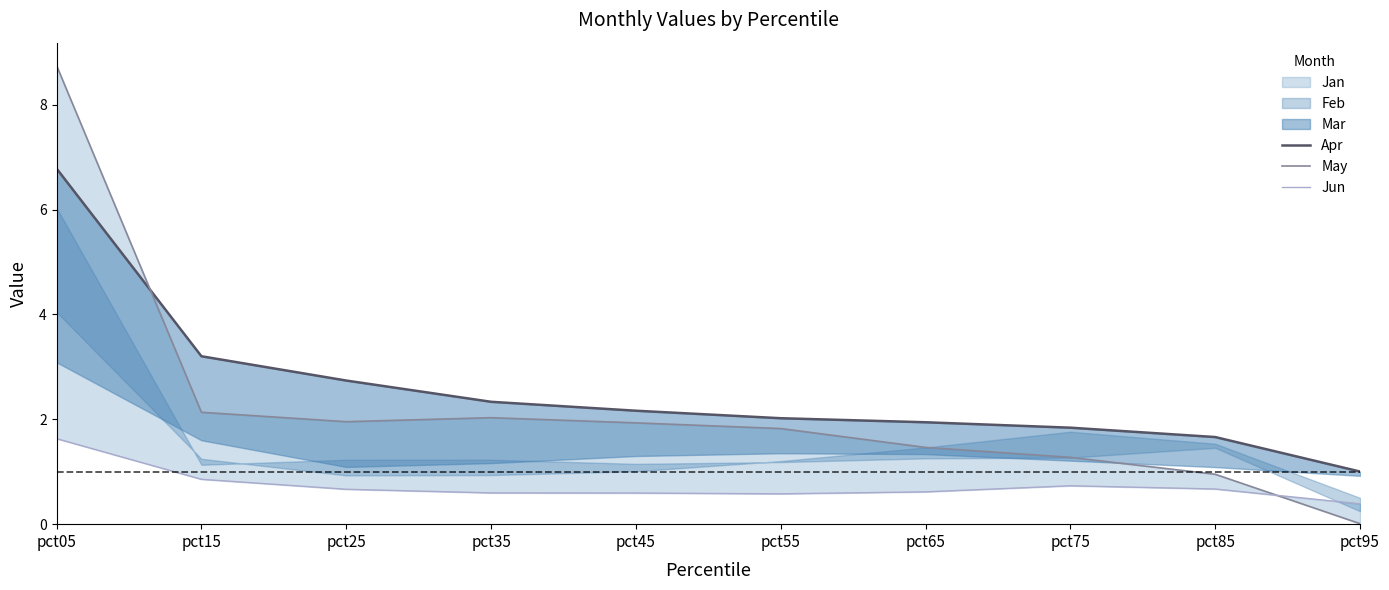

Where do May and Jun first cross each other?

pct85 and pct95